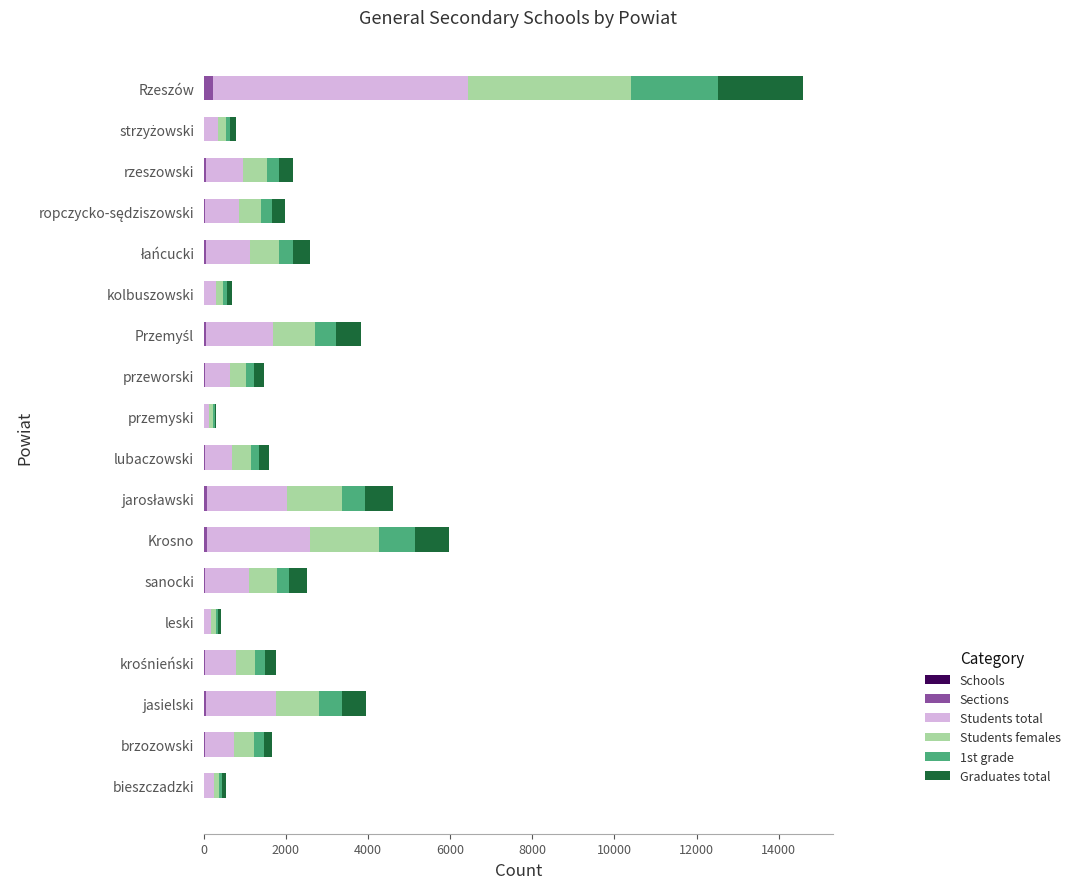

At which category is the sum across all series the highest?

Rzeszów